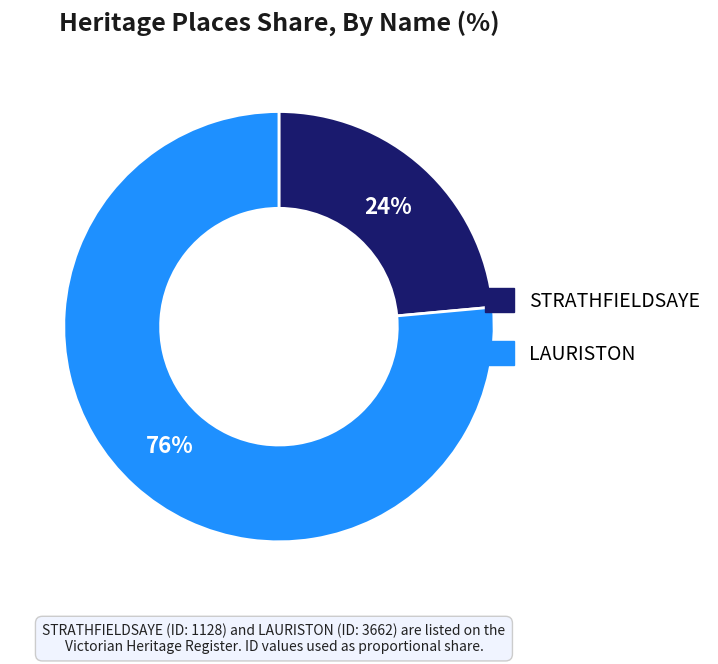

Which slice is the largest?

LAURISTON